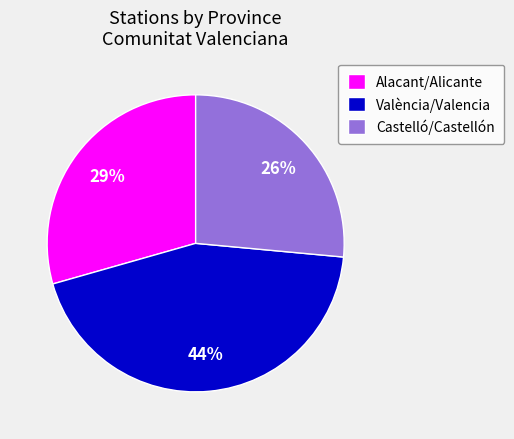

How many segments does this pie chart have?

3